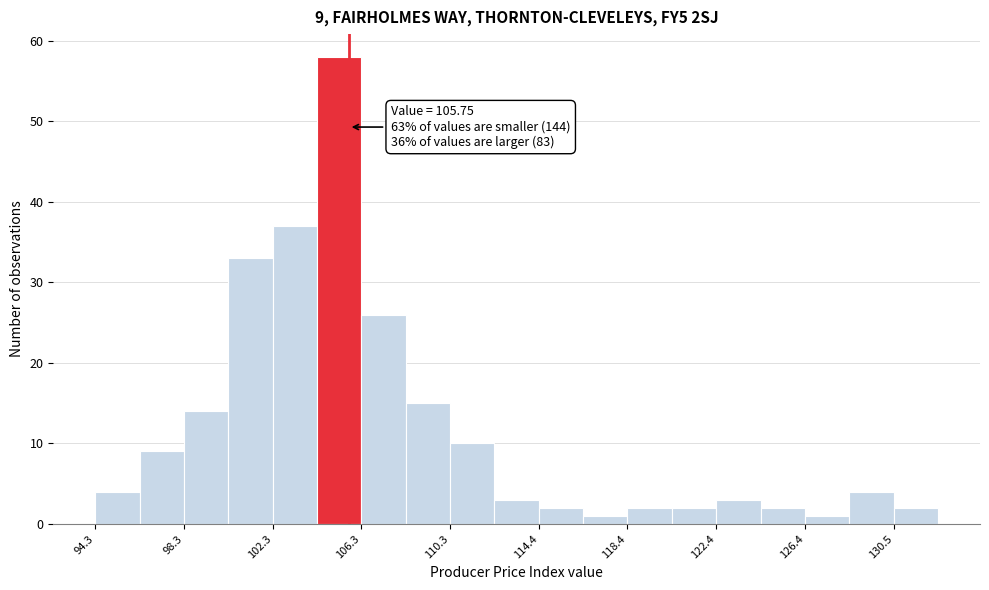

Over which range of the x-axis is the bar tallest?

104.5 to 106.5